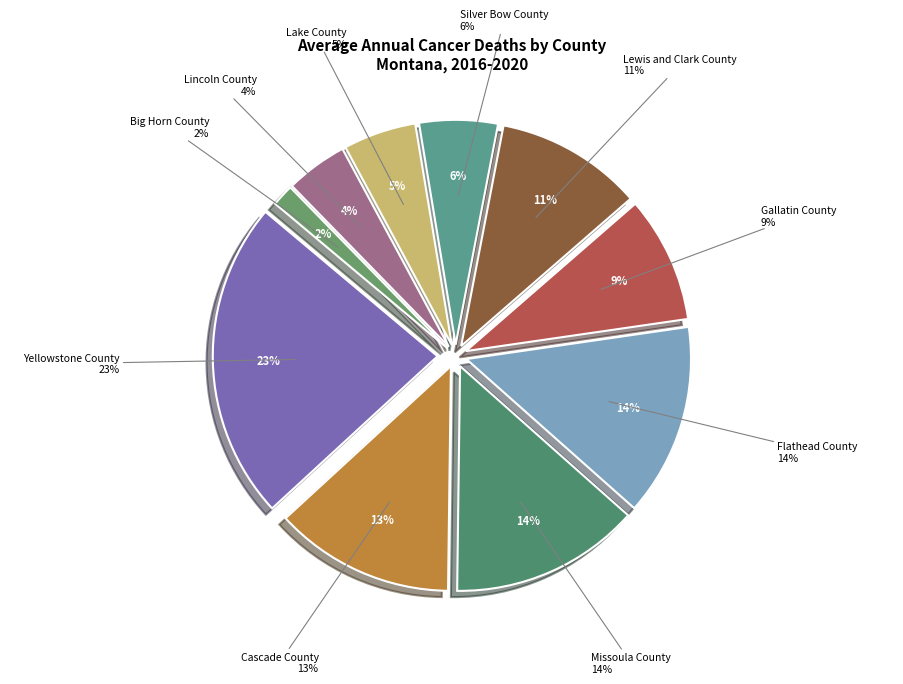

Is Missoula County the majority of the pie?

No